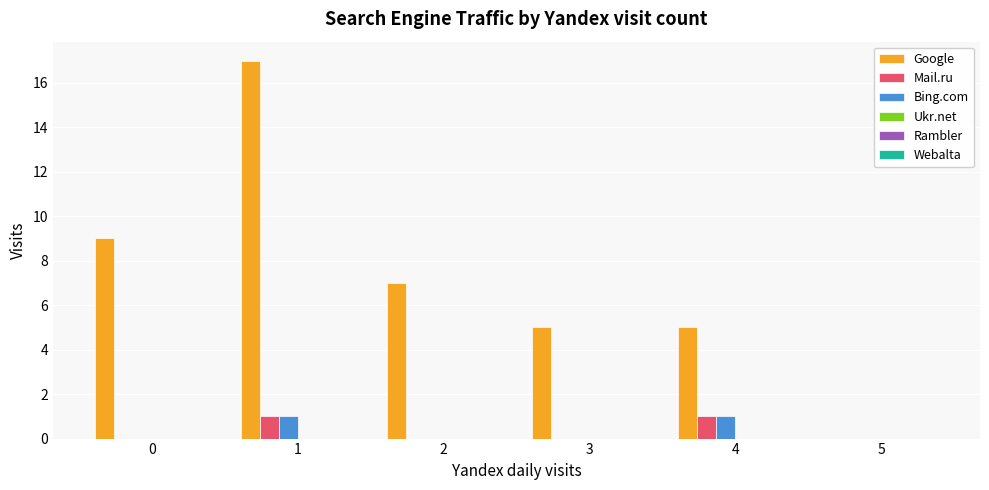

What is the sum of all Google values?

43